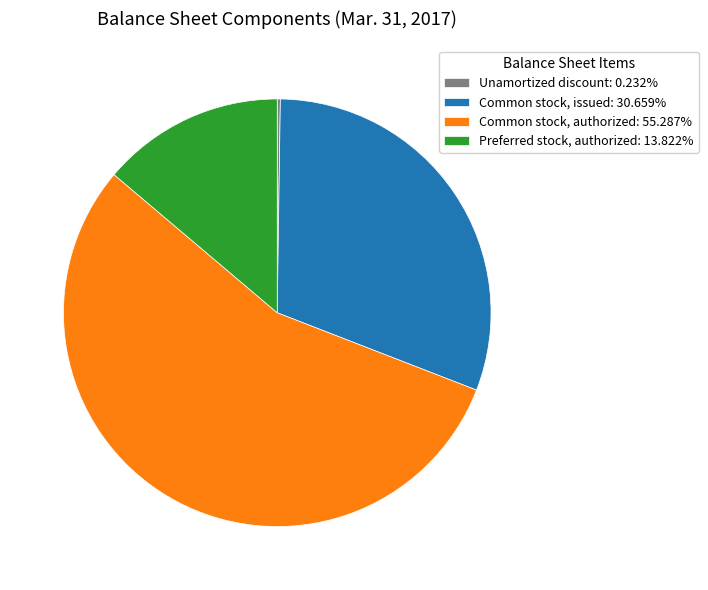

Which slice is the largest?

Common stock, authorized